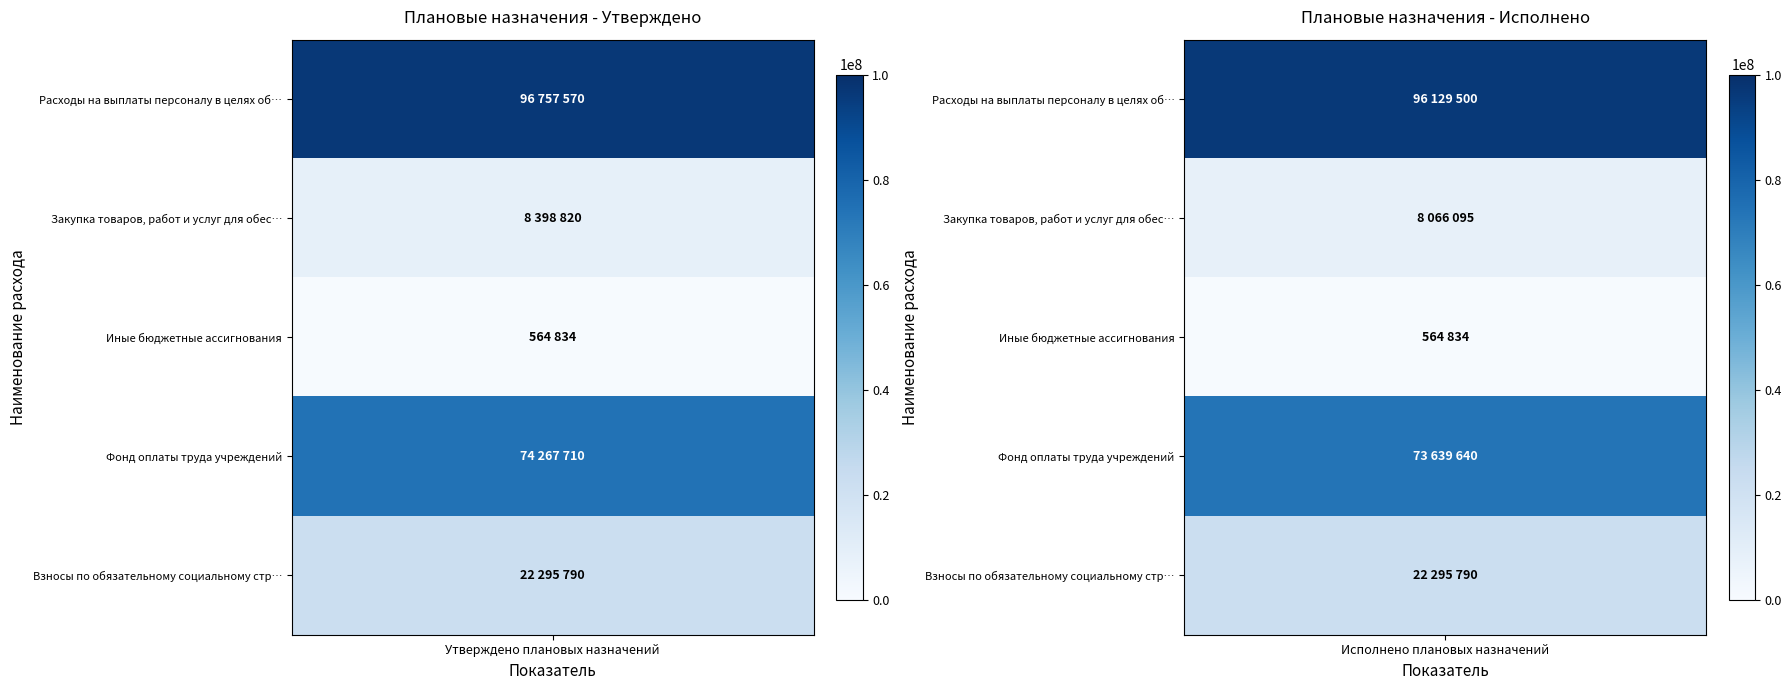

Reading left to right, transcribe all the data shown in this chart.

Расходы на выплаты персоналу в целях об…: 96757570.0	96129499.5
Закупка товаров, работ и услуг для обес…: 8398819.9	8066095.4
Иные бюджетные ассигнования: 564834.1	564834.1
Фонд оплаты труда учреждений: 74267710.0	73639639.5
Взносы по обязательному социальному стр…: 22295790.0	22295790.0